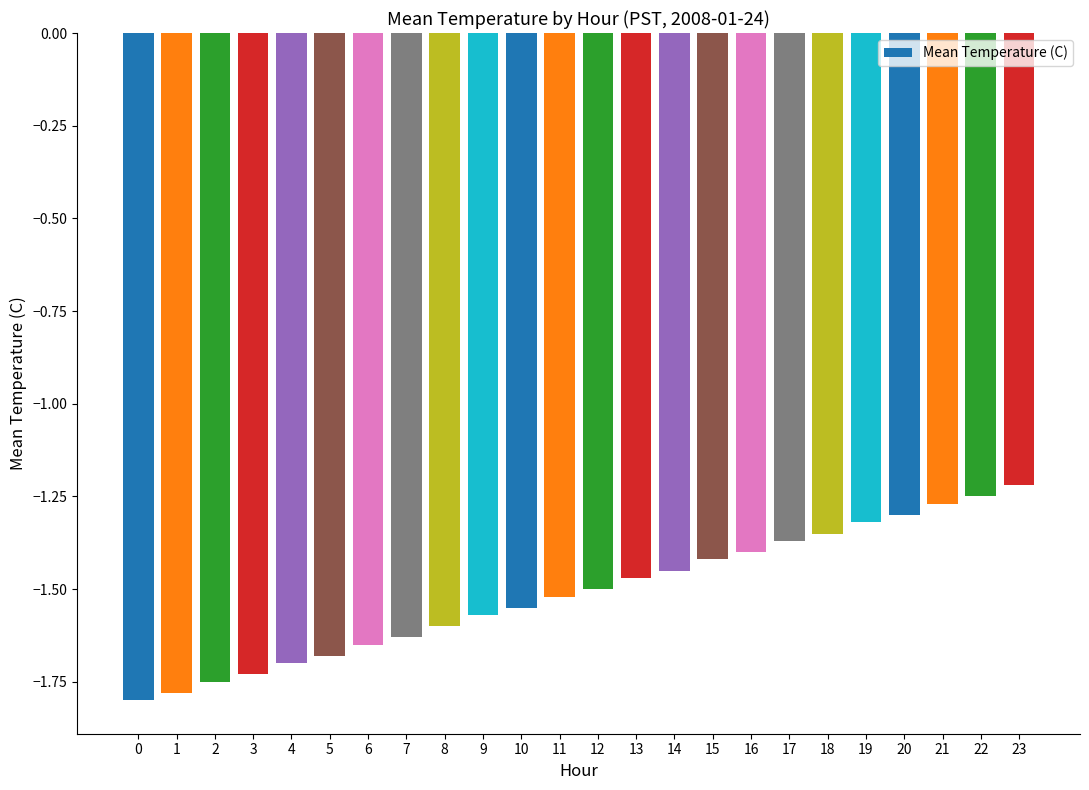

True or false: the data shows -1.6 at 6.

True